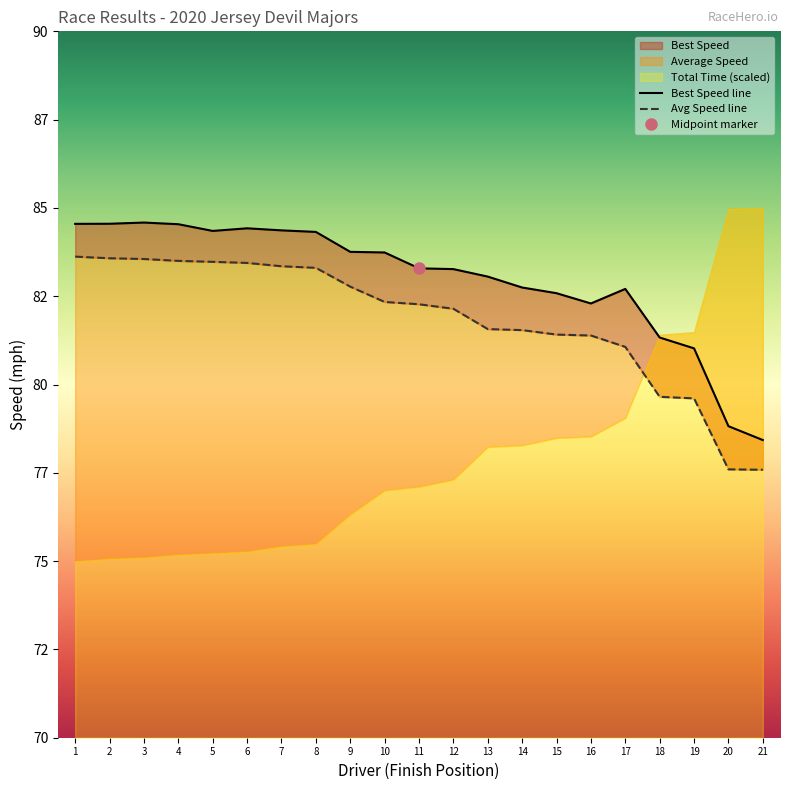

How many lines are shown in the chart?

2